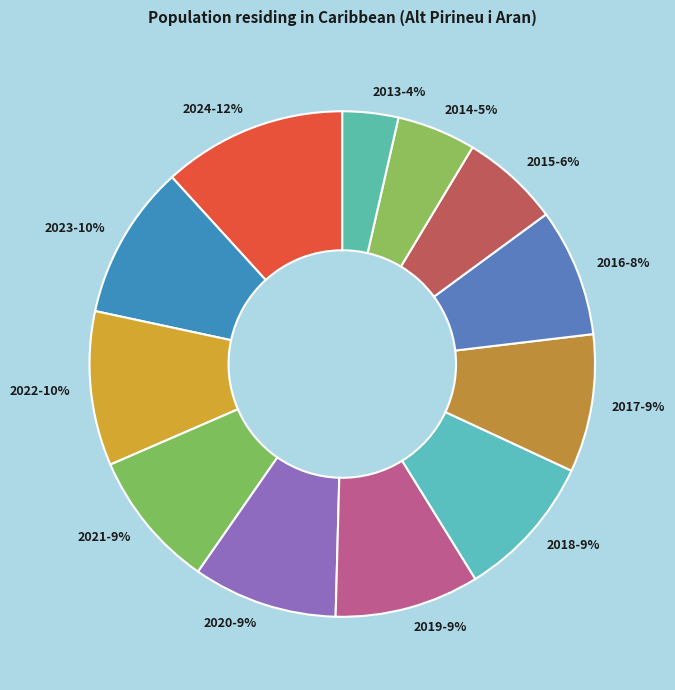

How many segments does this pie chart have?

12